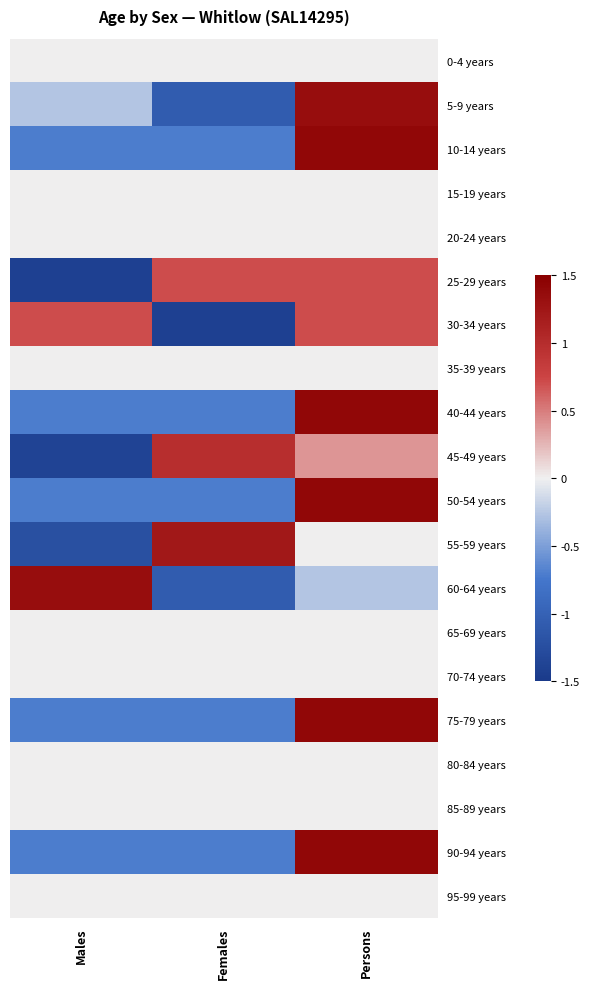

Between Persons and Males, which is larger?

Persons